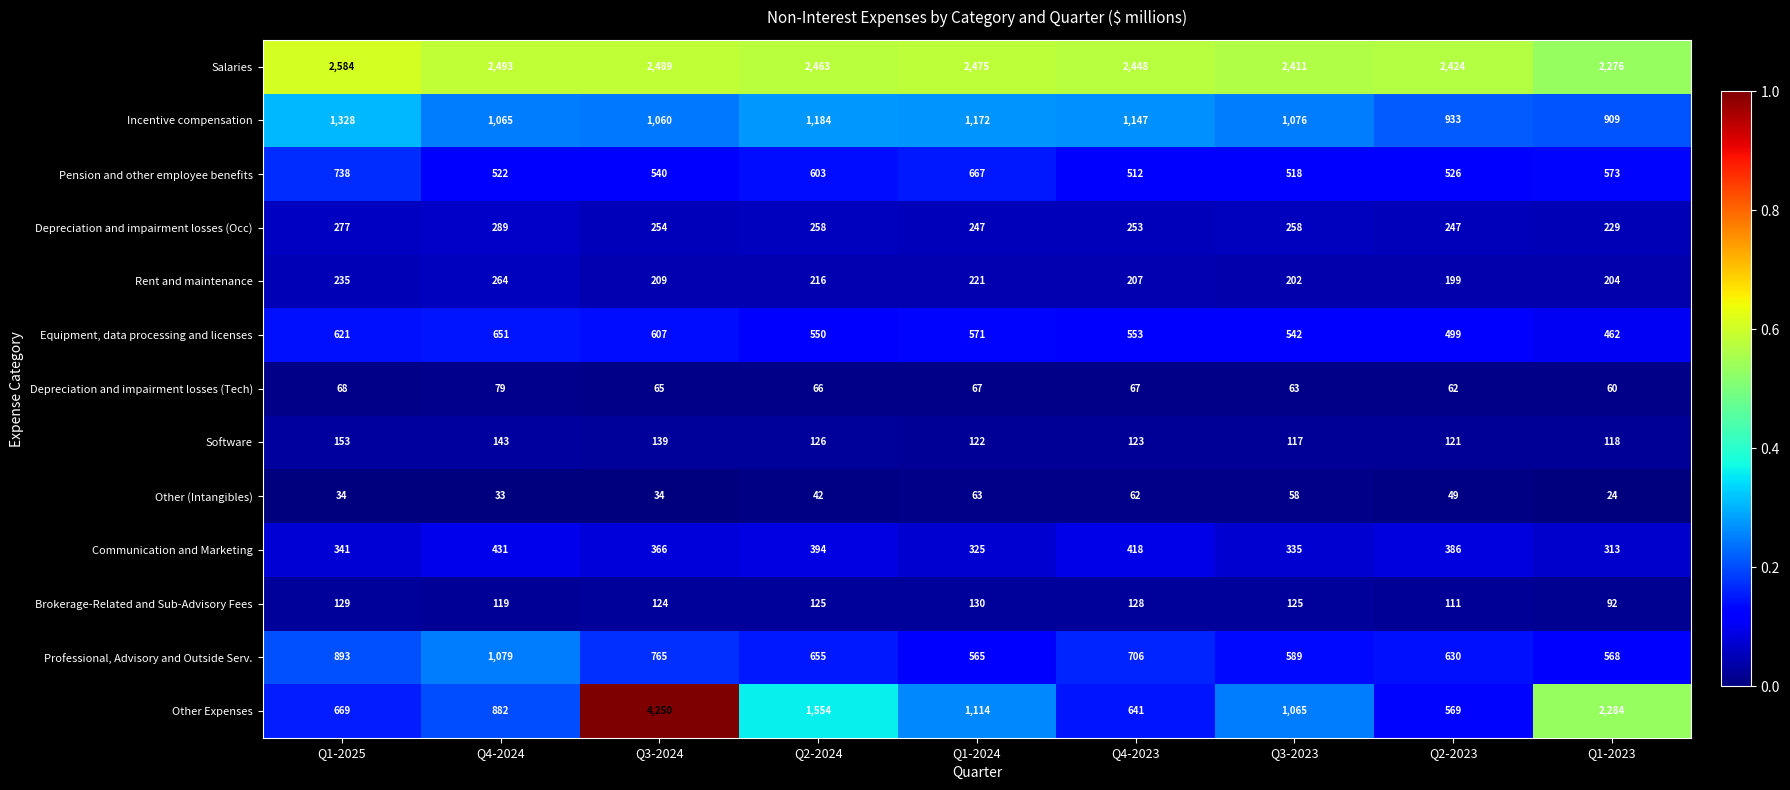

Where is Pension and other employee benefits nearest to the value 625?

Q2-2024